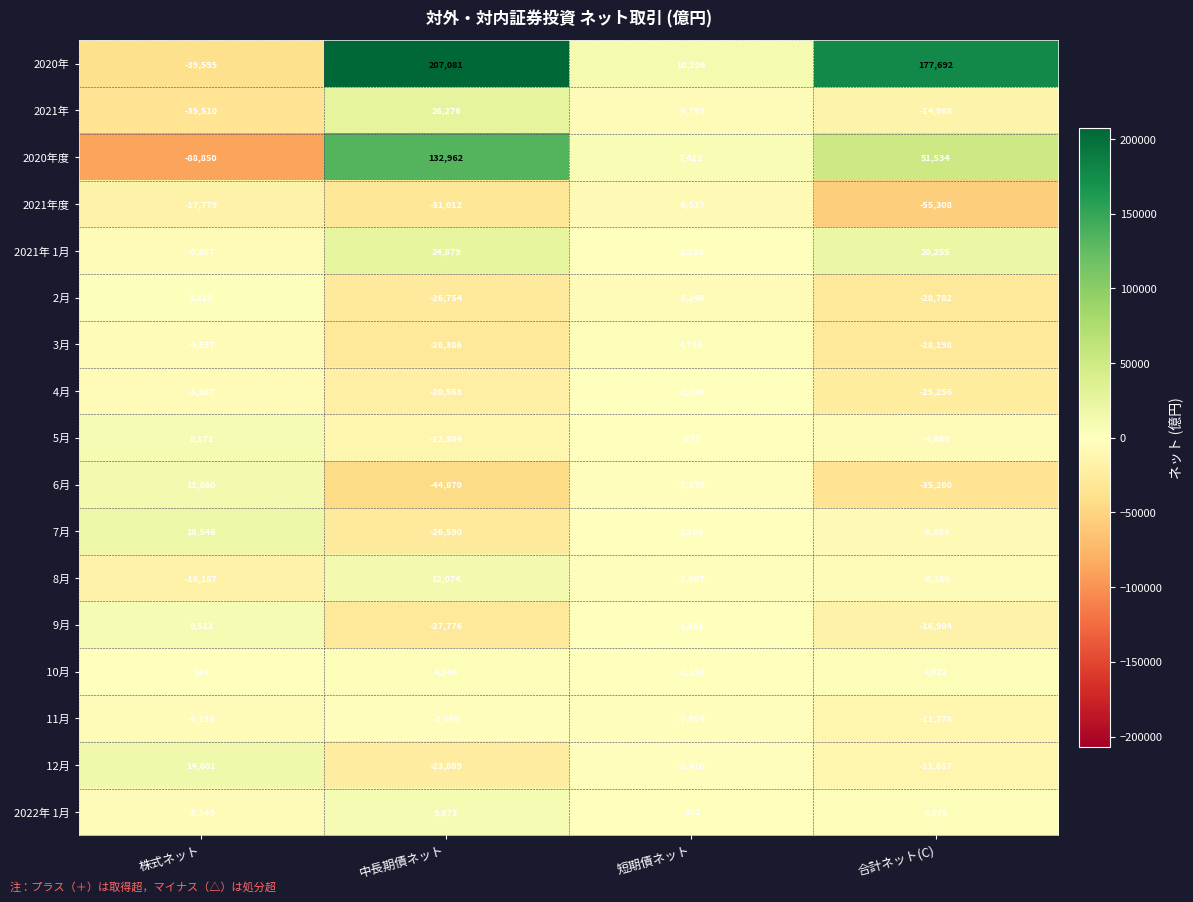

What is the total value across all series at 中長期債ネット?

172289